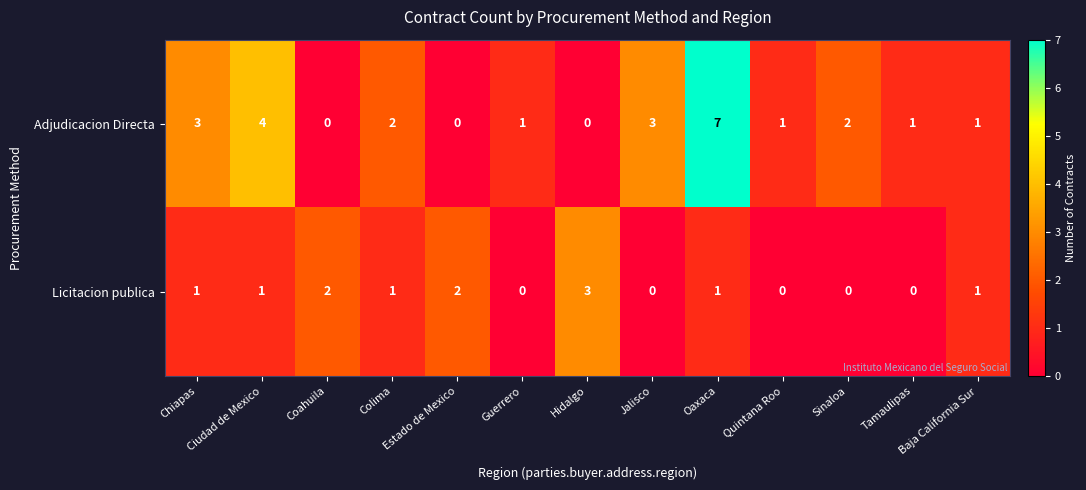

Which series has the largest range (max minus min)?

Adjudicacion Directa